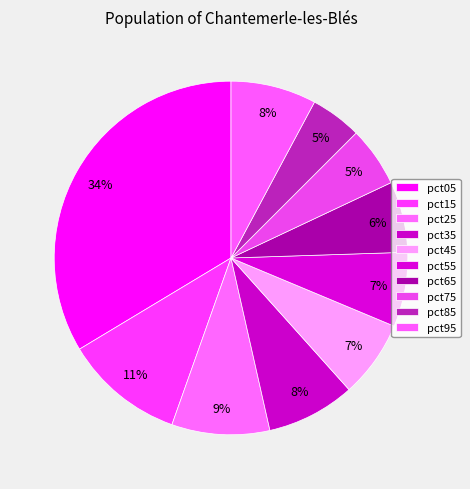

Rank the categories by value from lowest to highest.

pct85, pct75, pct65, pct55, pct45, pct95, pct35, pct25, pct15, pct05